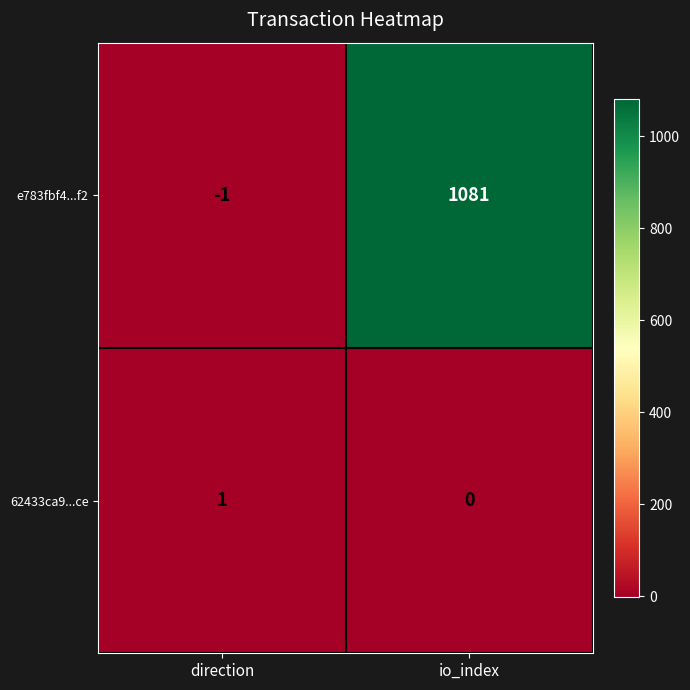

Reading left to right, list all the values displayed in this chart.

e783fbf4...f2: -1	1081
62433ca9...ce: 1	0